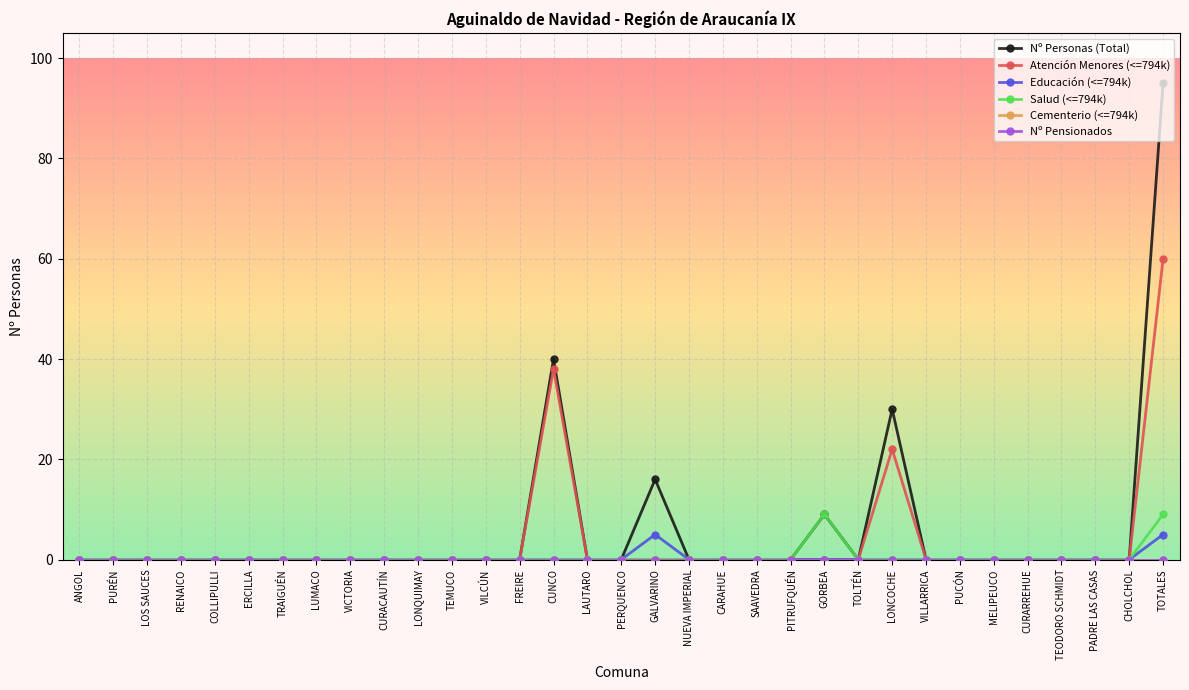

Between VICTORIA and CARAHUE, which series saw the biggest shift?

Nº Personas (Total)